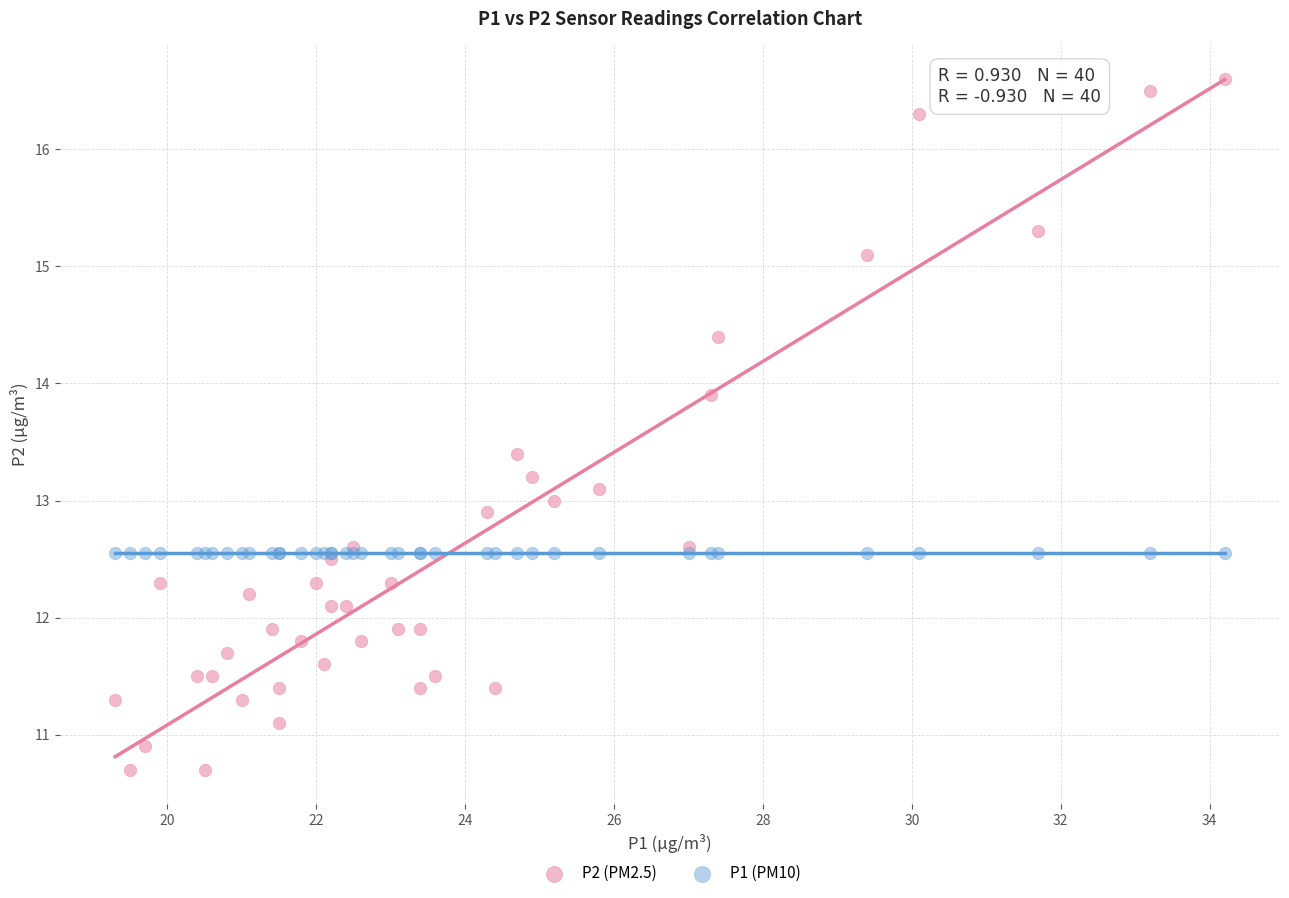

Which series contains the highest Y value?

P2 (PM2.5)